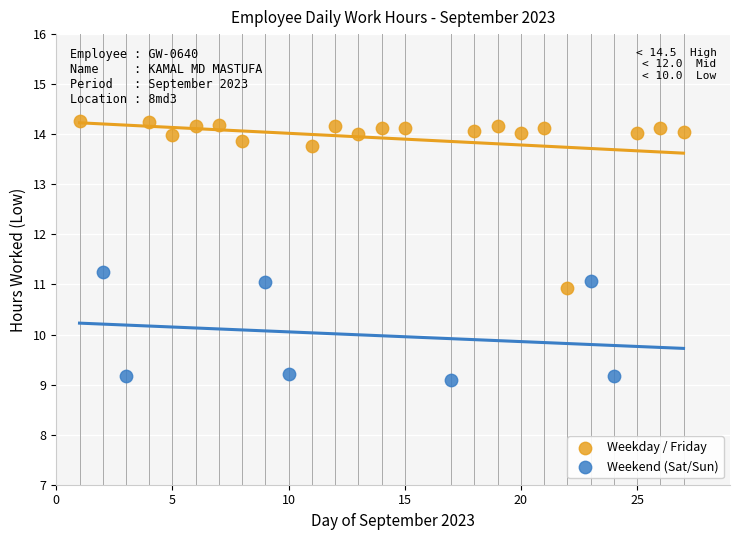

Which series has the widest spread of Y values?

Weekday / Friday